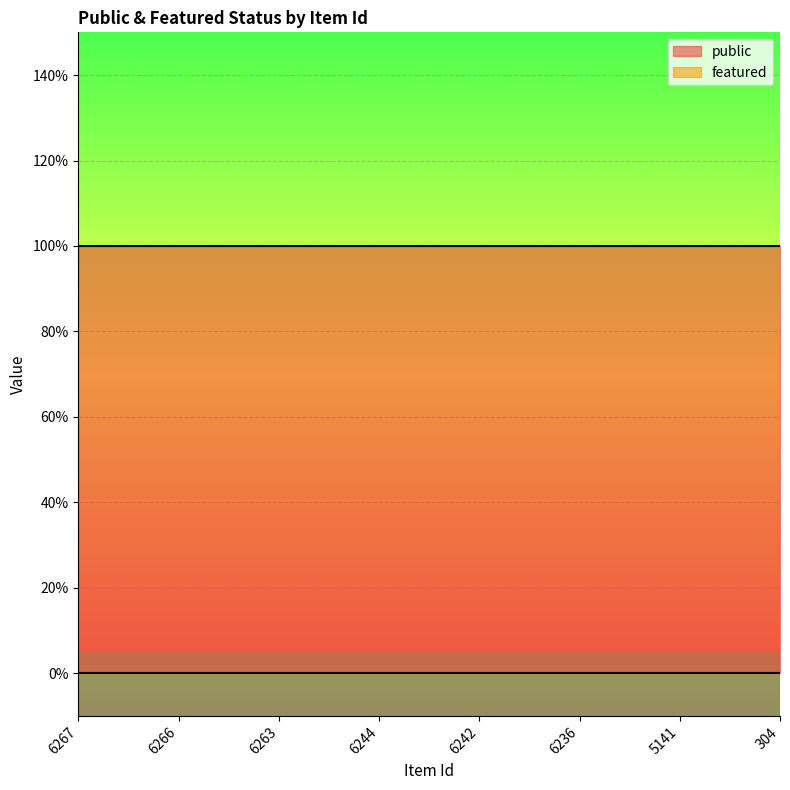

Does the chart display data point markers on the line(s)?

No